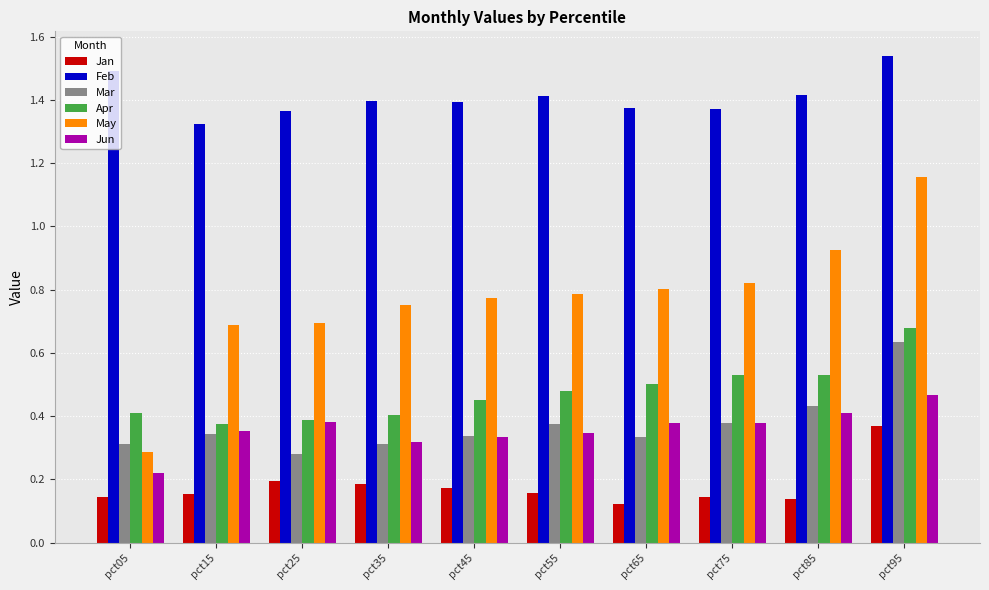

Which series has the largest total across all categories?

Feb